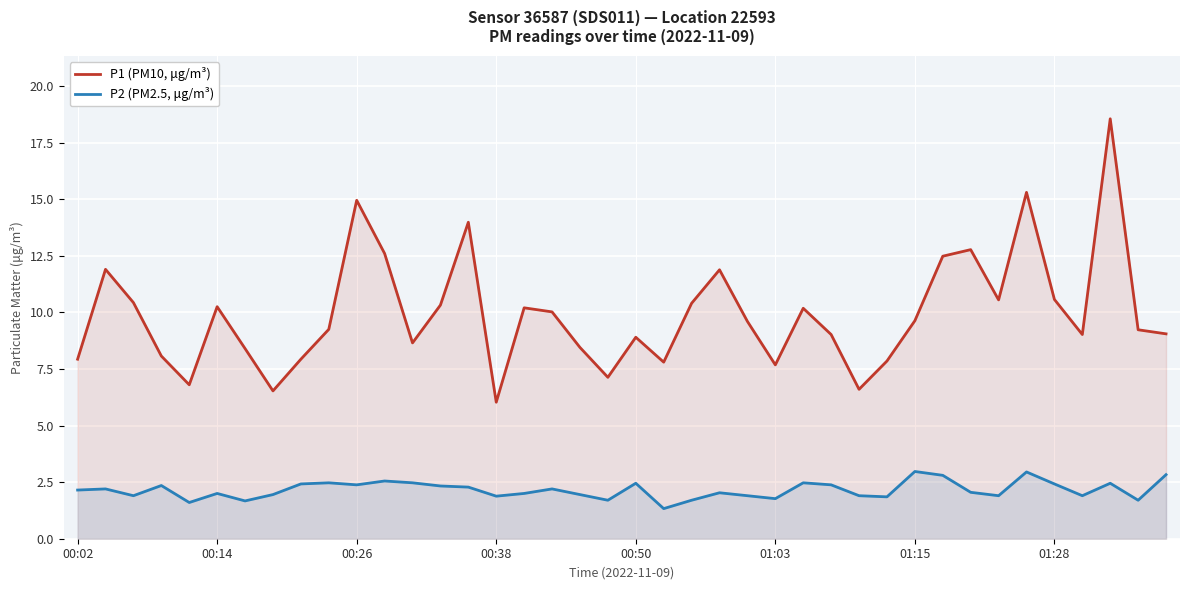

Is the value of P2 (PM2.5, μg/m³) at 27 greater than the value of P1 (PM10, μg/m³) at 27?

No